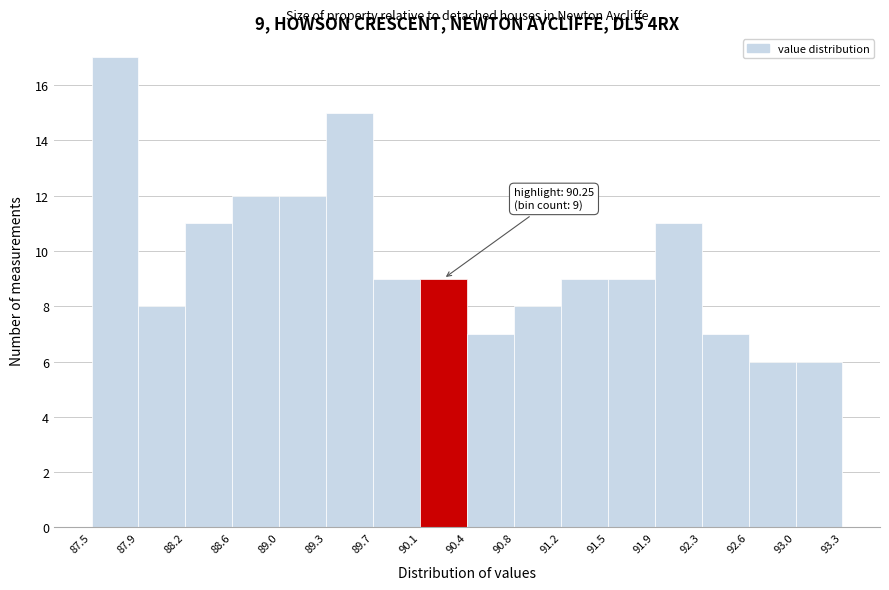

Which range on the x-axis has the tallest bar?

87.5 to 87.9